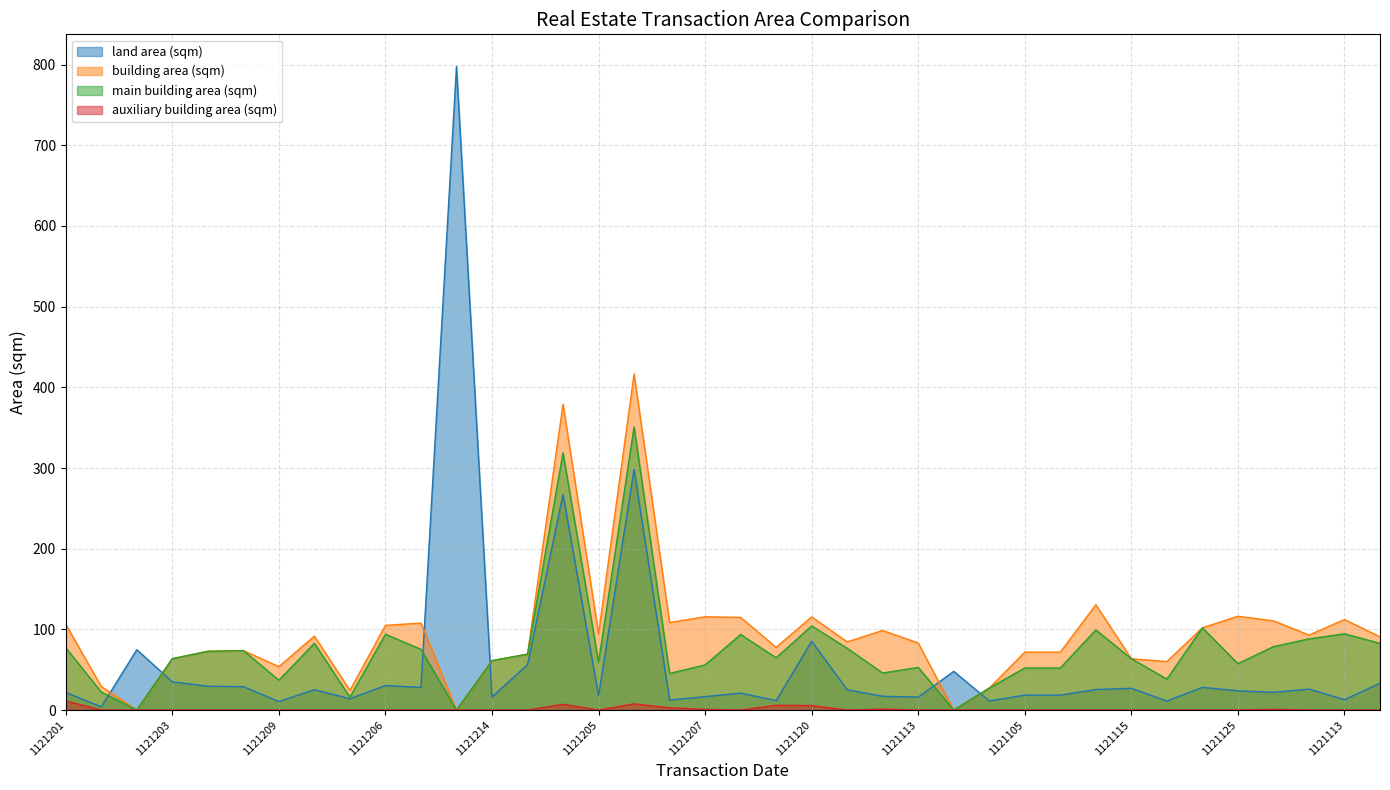

Is the value of auxiliary building area (sqm) at 1121211 greater than the value of land area (sqm) at 1121211?

No